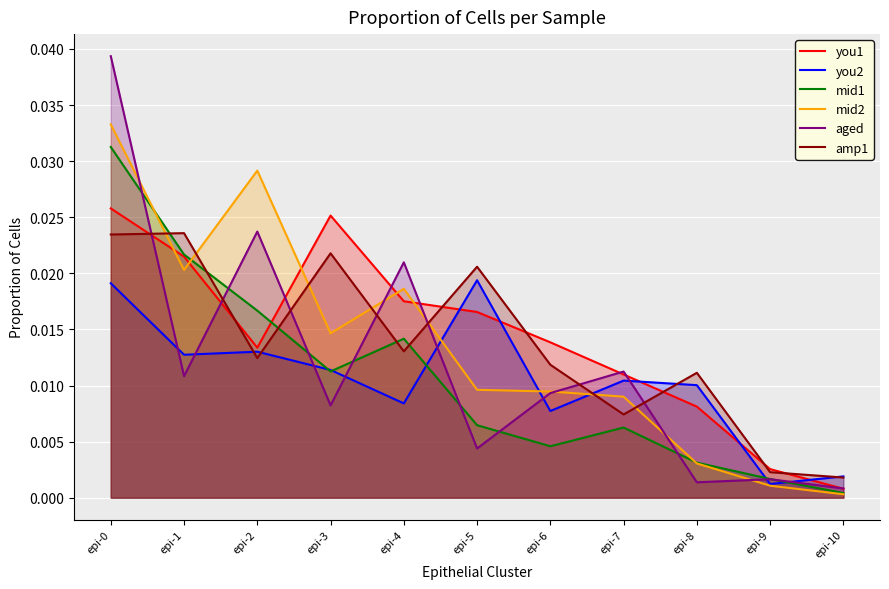

Which series has the largest range (max minus min)?

aged